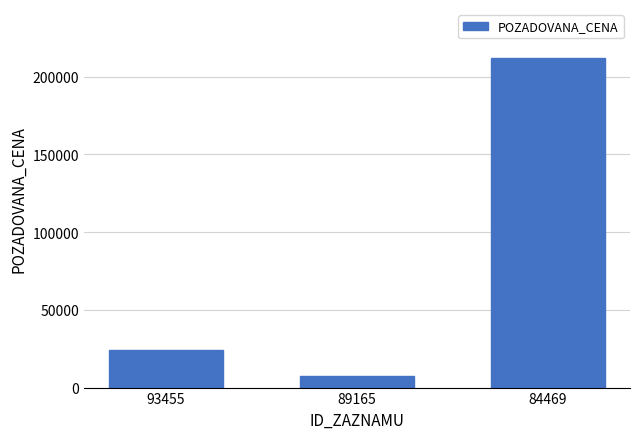

Rank the categories by value from highest to lowest.

84469, 93455, 89165